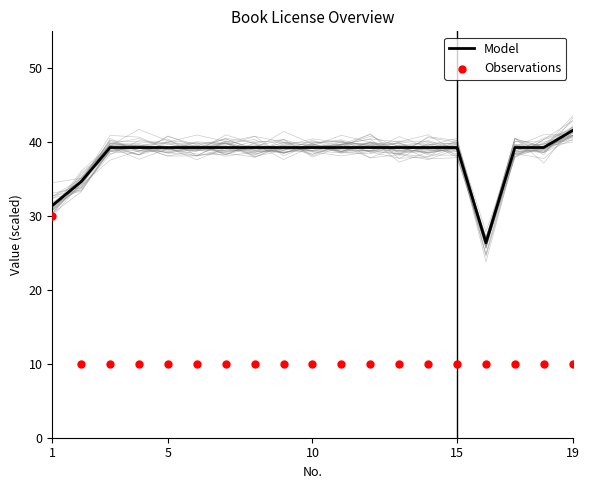

Which series contains the highest Y value?

Model